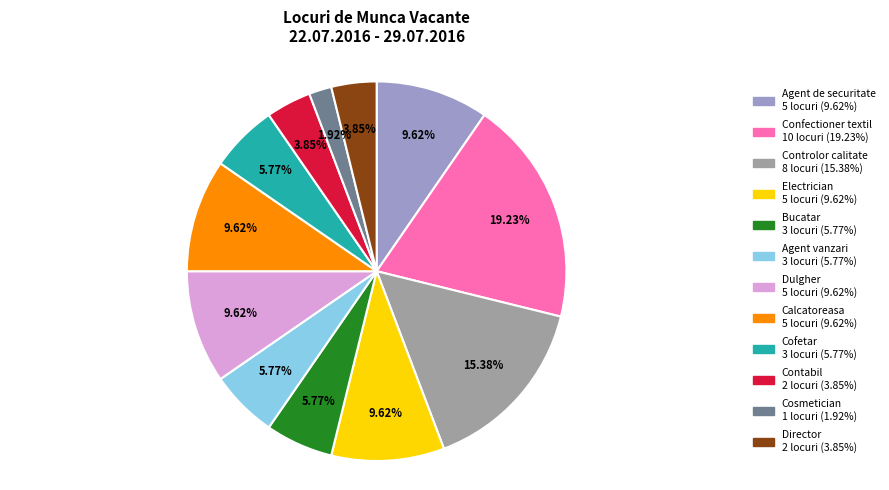

Which has a higher value, Bucatar or Director?

Bucatar